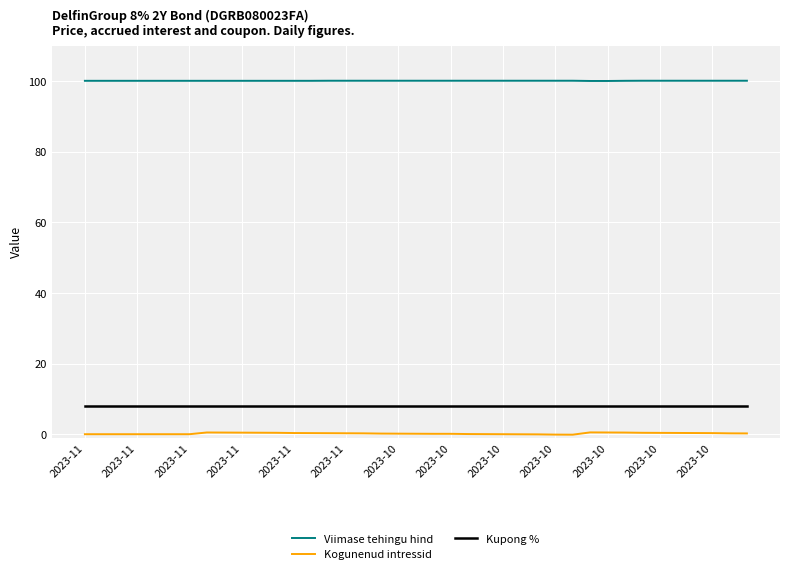

What is the maximum value for Kupong %?

8.0